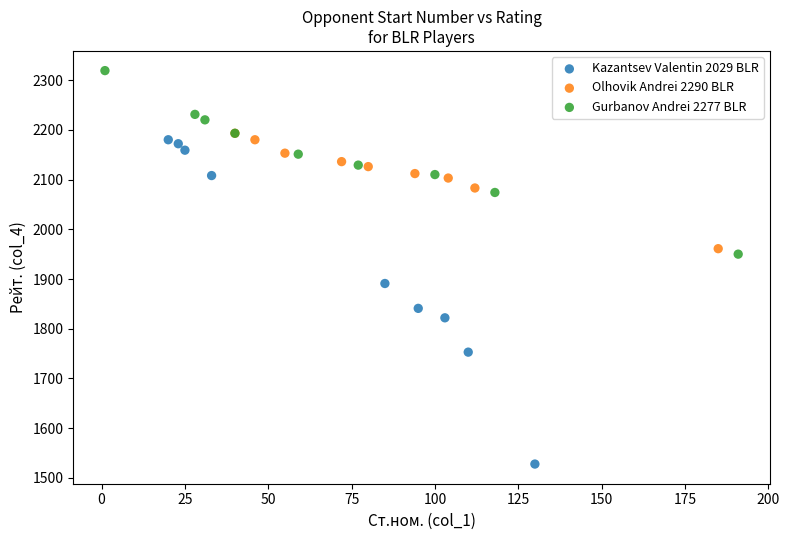

Which series contains the highest Y value?

Gurbanov Andrei 2277 BLR